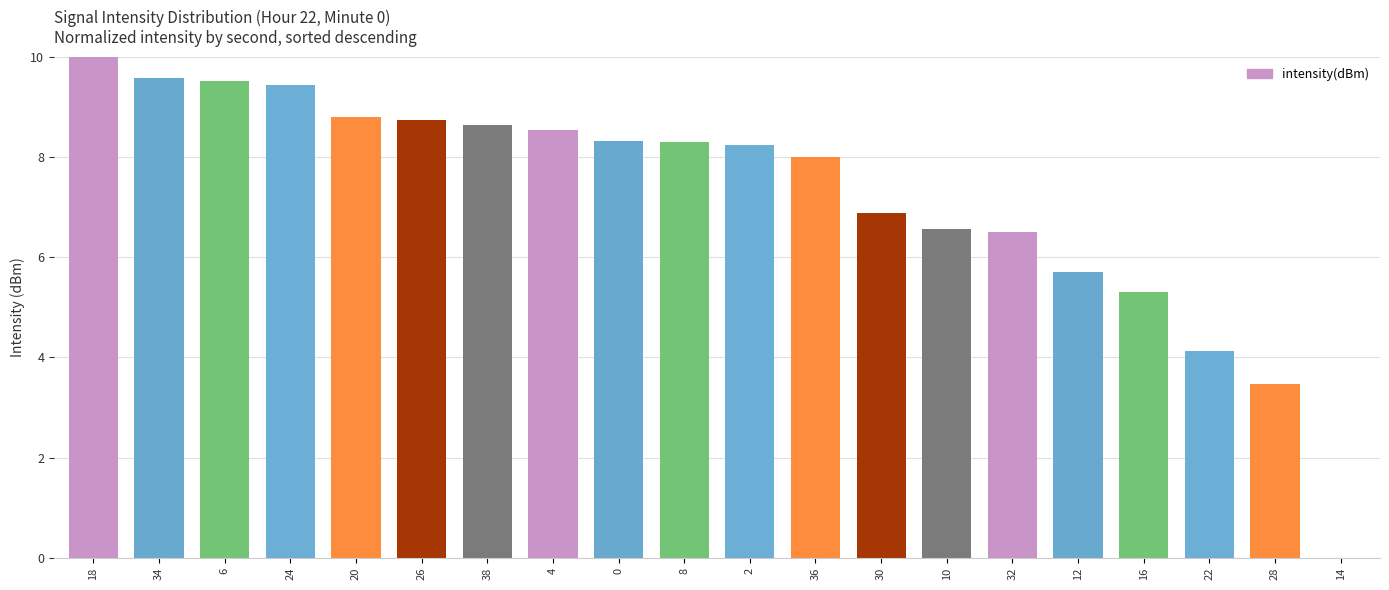

What is the maximum value shown in the chart?

10.0